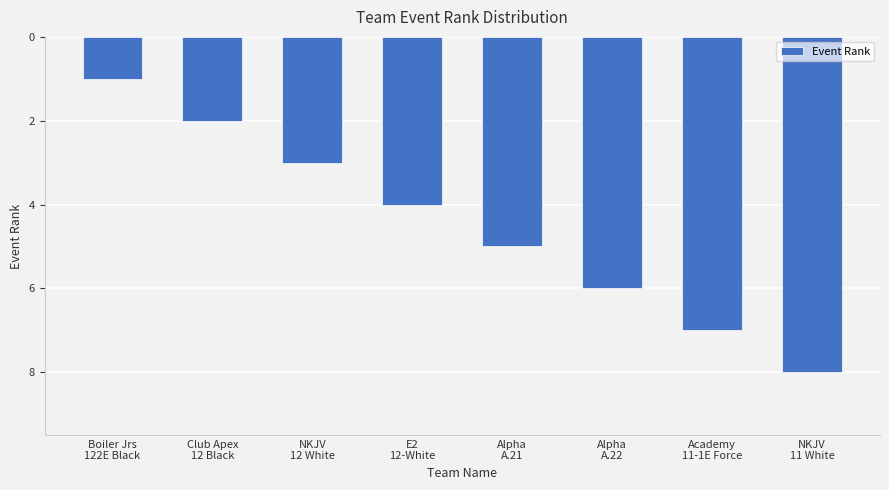

Between Alpha
A.21 and E2
12-White, which is larger?

Alpha
A.21